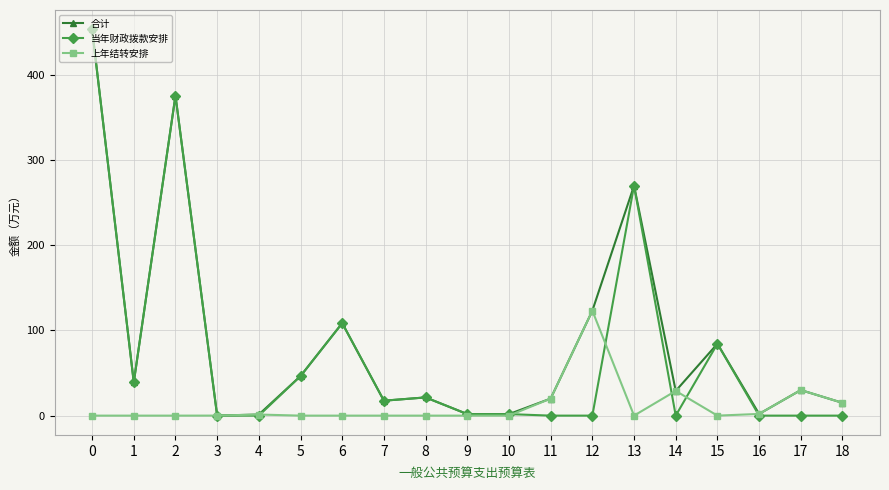

Which series ends up on top after the final intersection of 上年结转安排 and 当年财政拨款安排?

上年结转安排